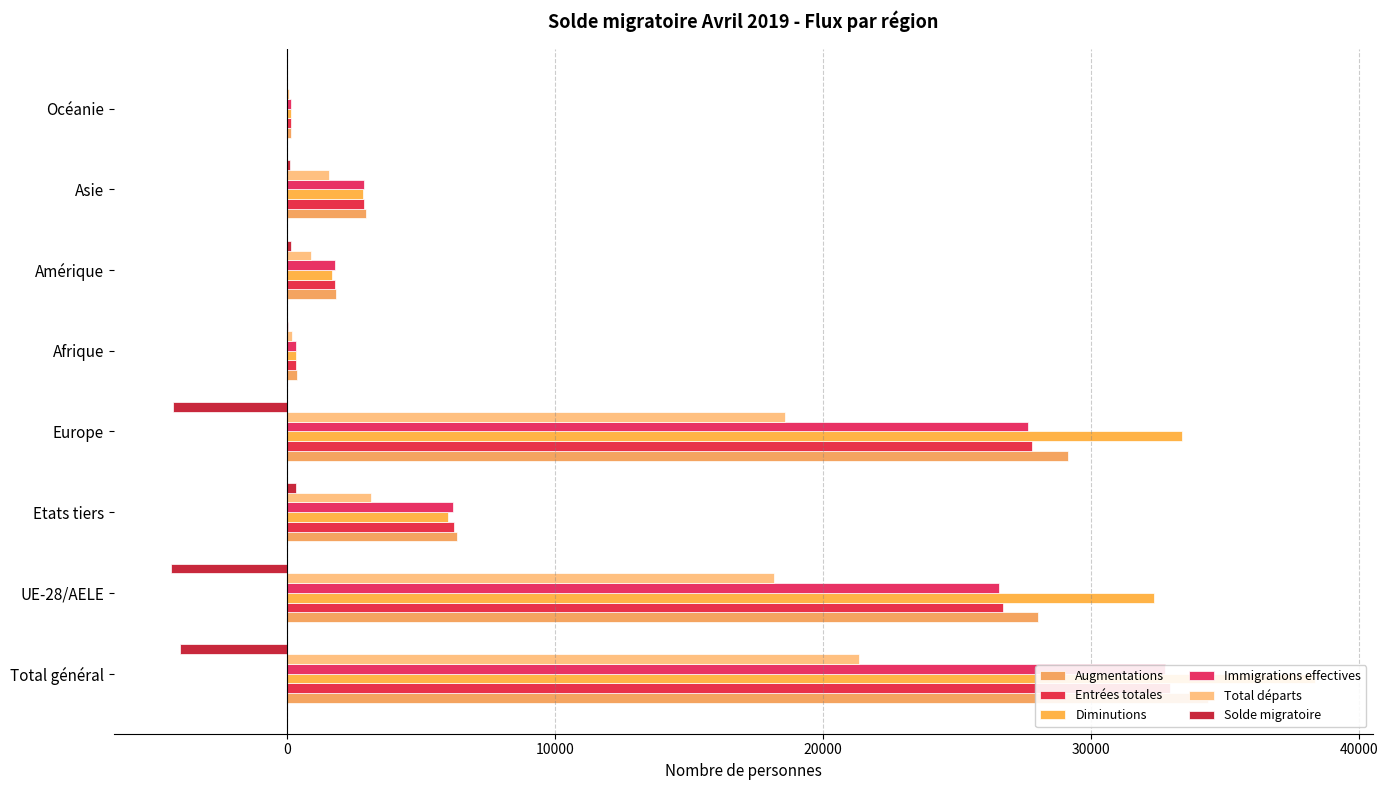

Which series has the largest total across all categories?

Diminutions